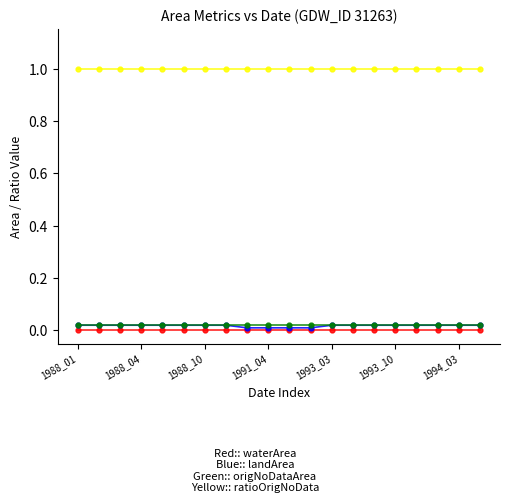

Does the chart have visible grid lines?

No